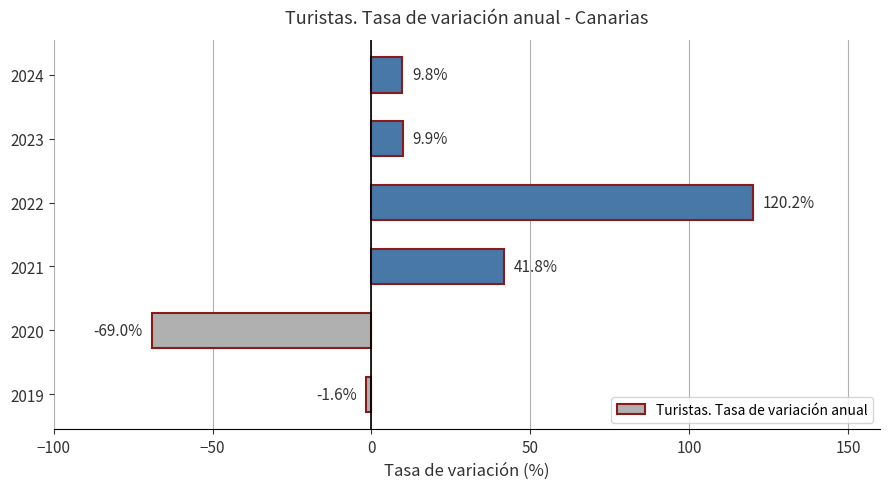

What is the difference between the second highest and second lowest values?

43.3